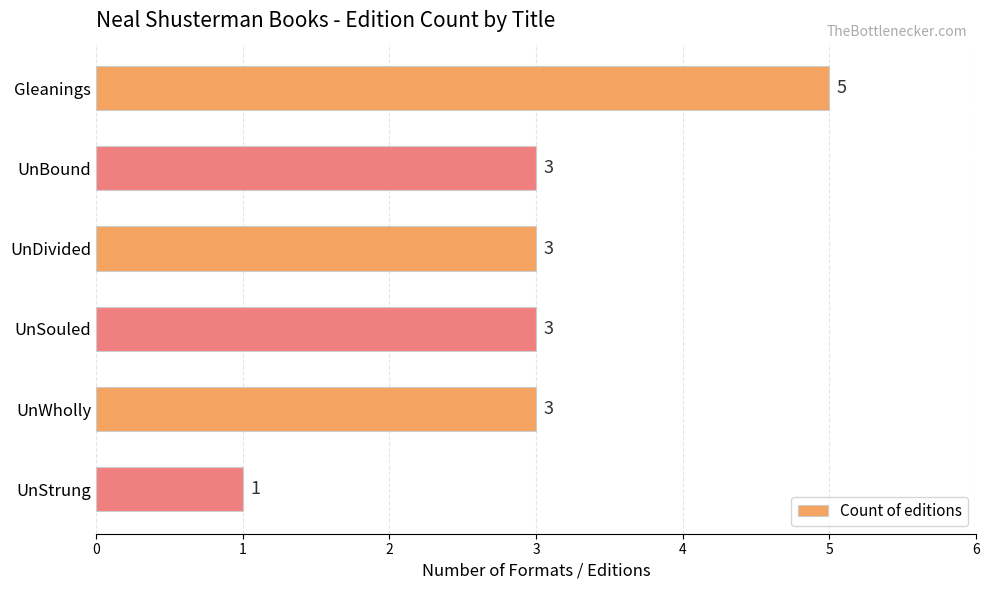

Approximately how many times larger is the value at Gleanings compared to UnDivided?

1.7